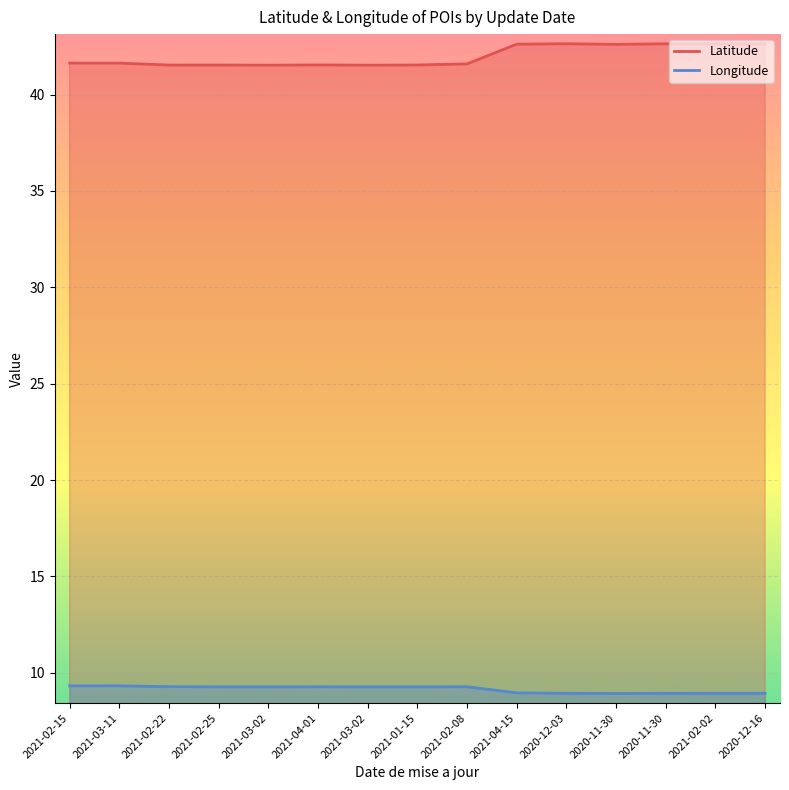

What are all the series names shown in the legend?

Latitude, Longitude